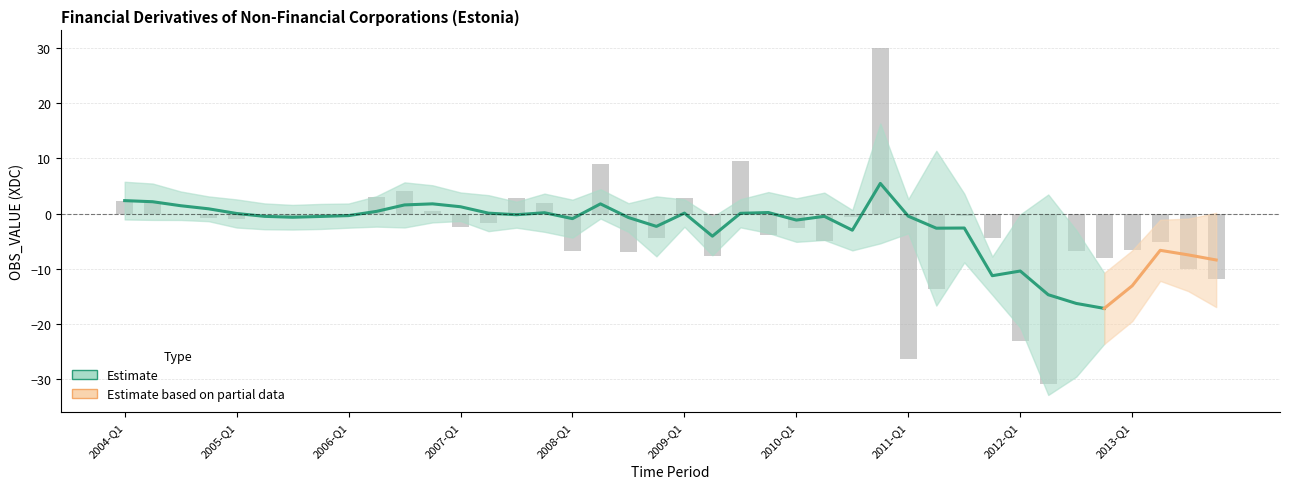

What is the label of the 12th bar from the right?

2011-Q1